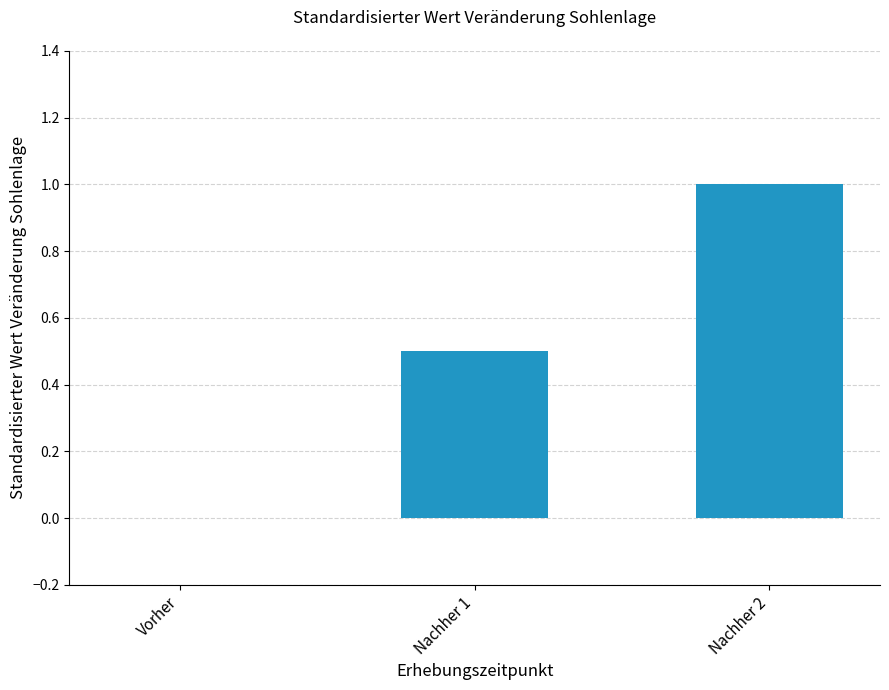

What is the greatest value displayed?

1.0